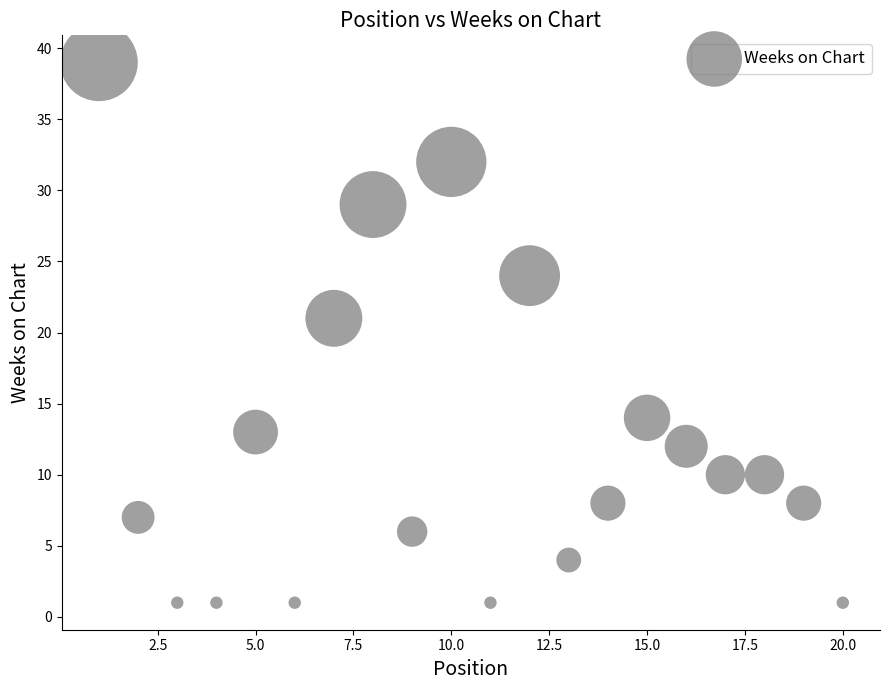

What Y value in the scatter plot is closest to 20?

21